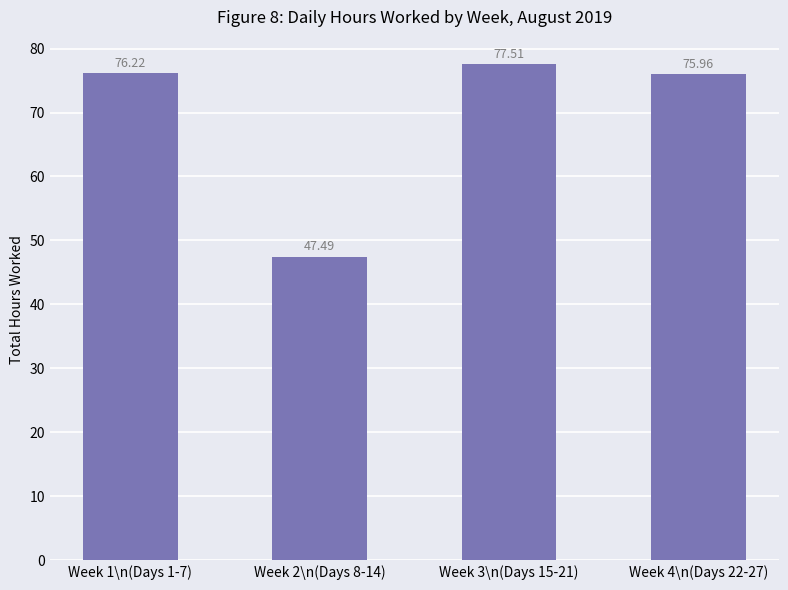

Count the number of data series in this chart.

1